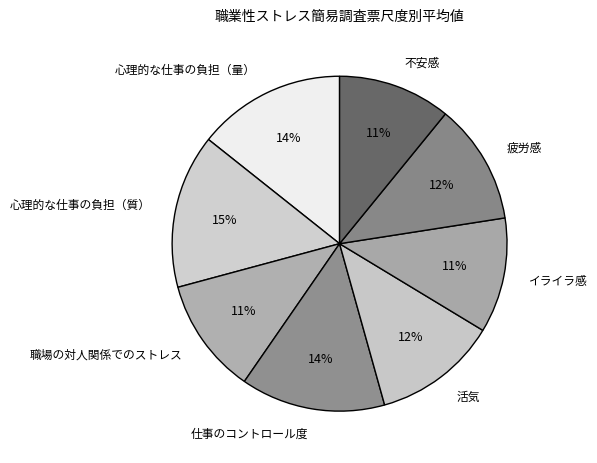

Which has a higher value, 仕事のコントロール度 or 不安感?

仕事のコントロール度